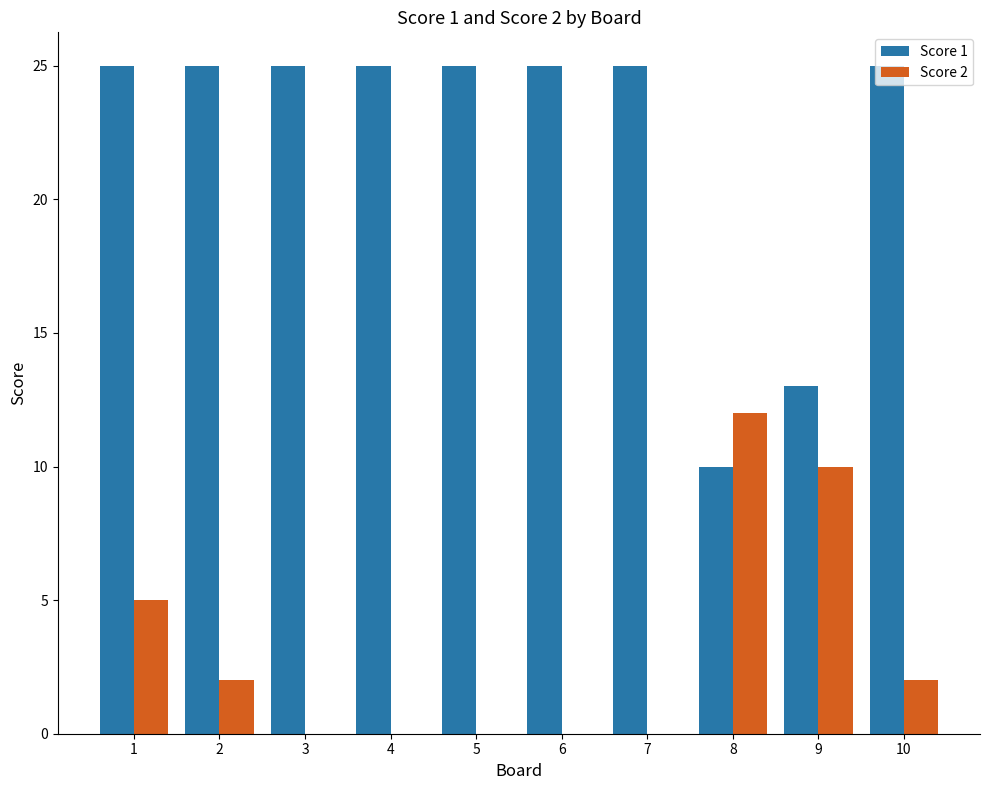

How many data points does each series have?

10